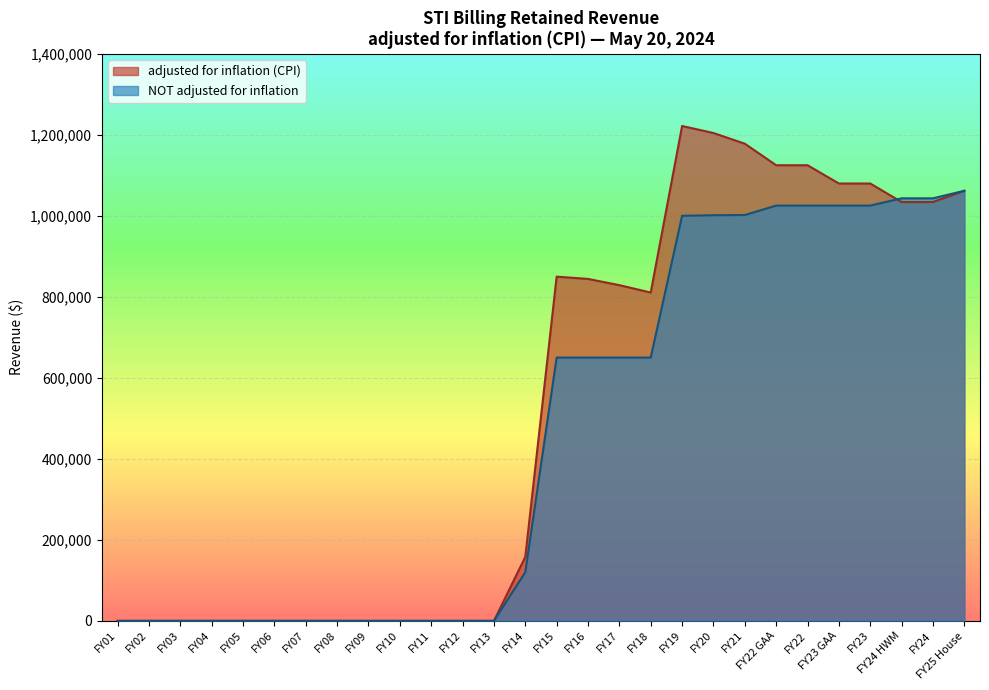

How many values in adjusted for inflation (CPI) are above zero?

15